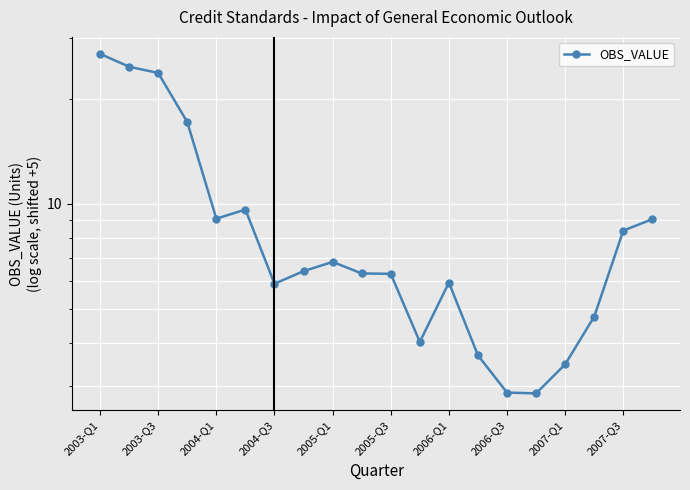

How many lines are shown in the chart?

1